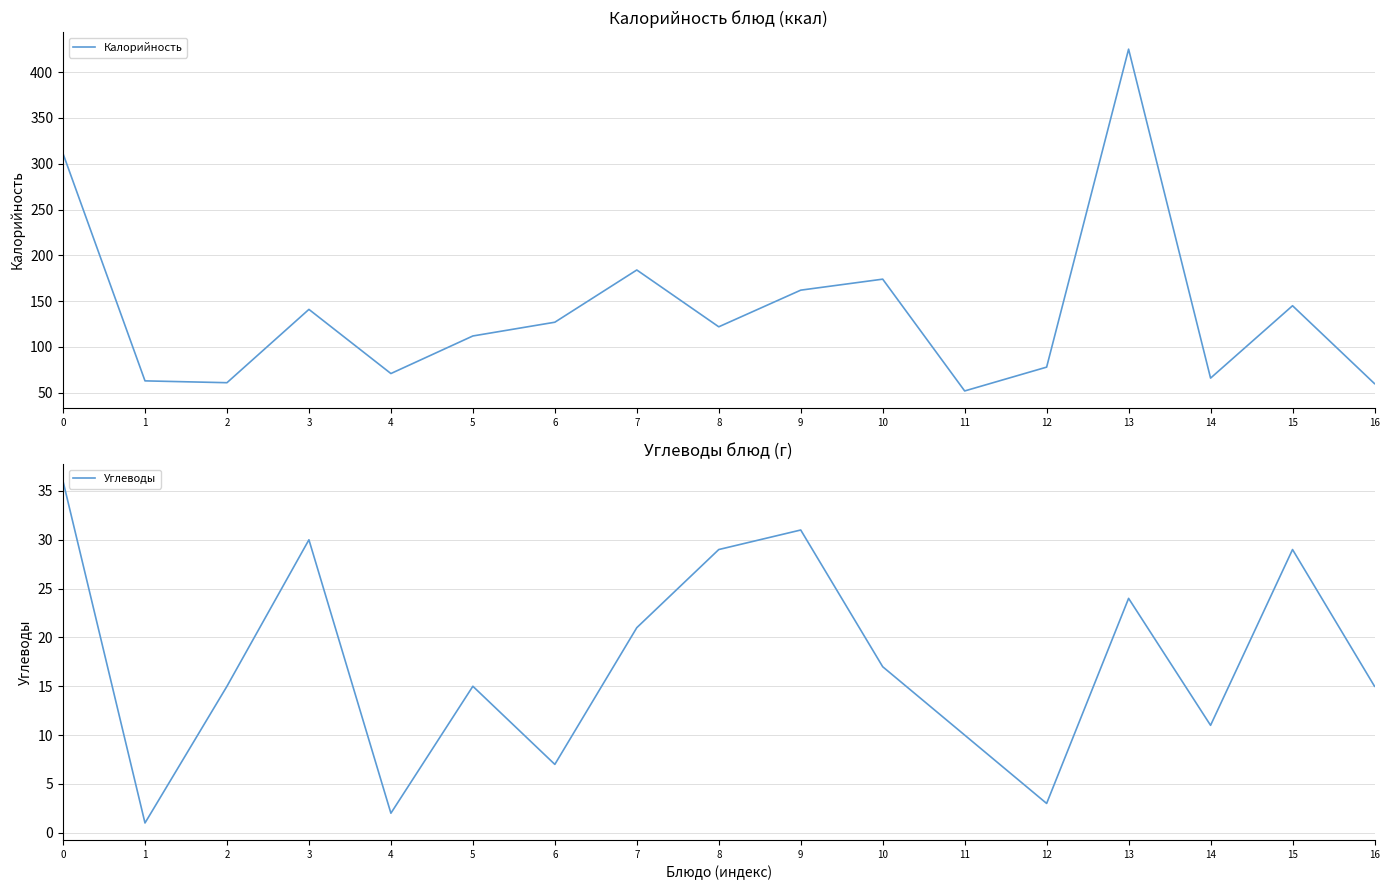

True or false: Калорийность and Углеводы cross at least once.

False